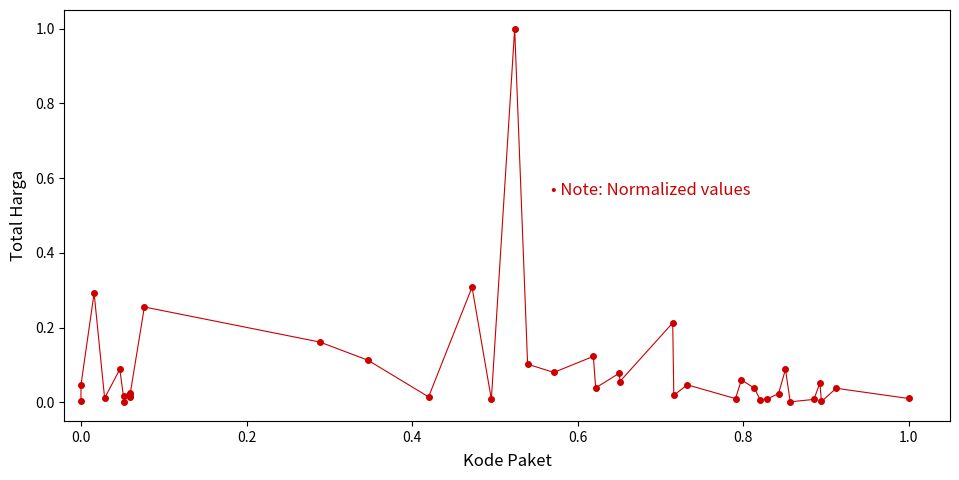

What is the maximum value shown in the chart?

1.0